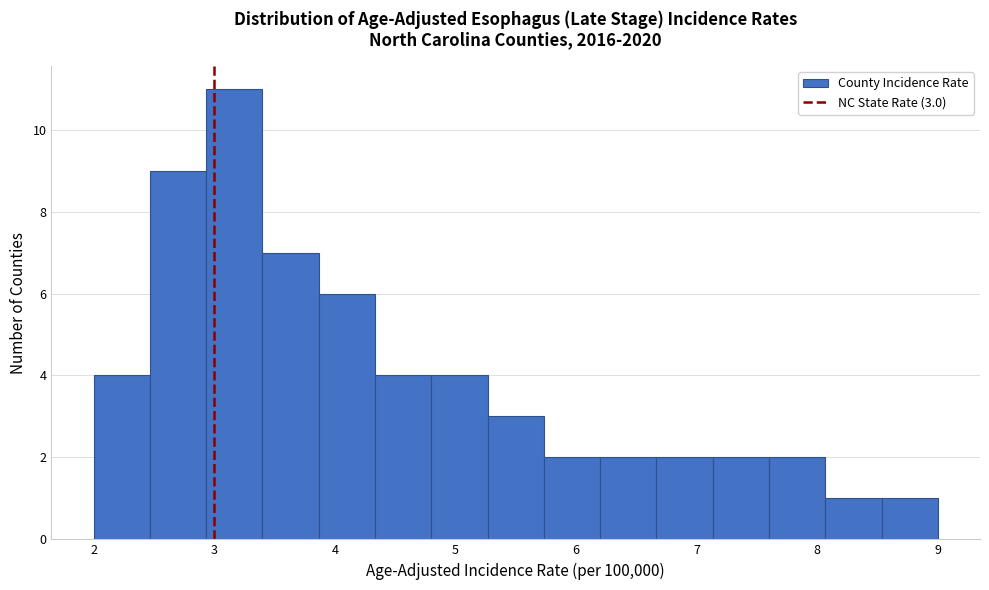

Over which range of the x-axis is the bar tallest?

2.9 to 3.4